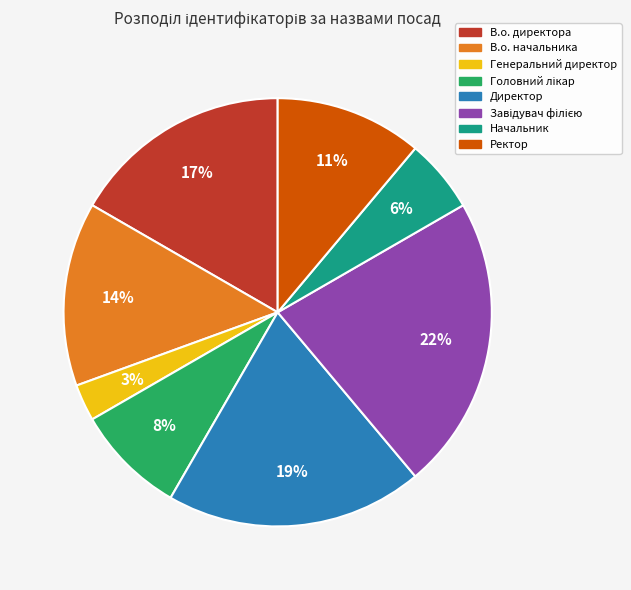

The В.о. начальника slice represents 14% of the pie. True or false?

True